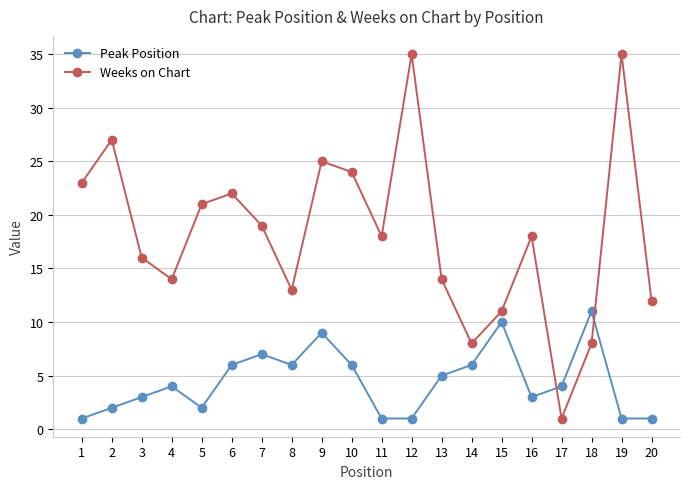

How many Peak Position values are between 2 and 6?

11